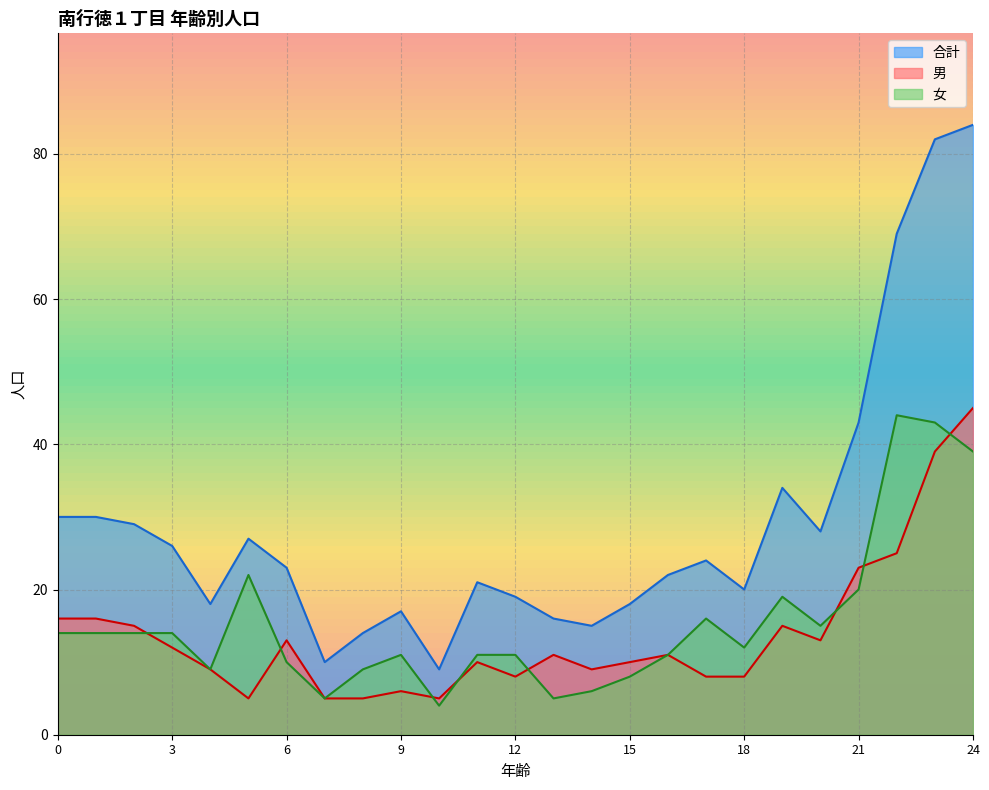

What are all the series names shown in the legend?

合計, 男, 女